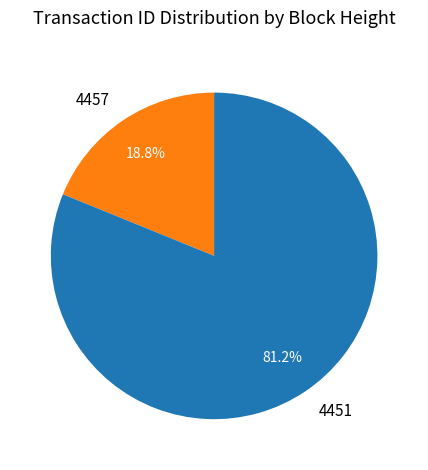

To the nearest percent, what is the average slice percentage?

50%